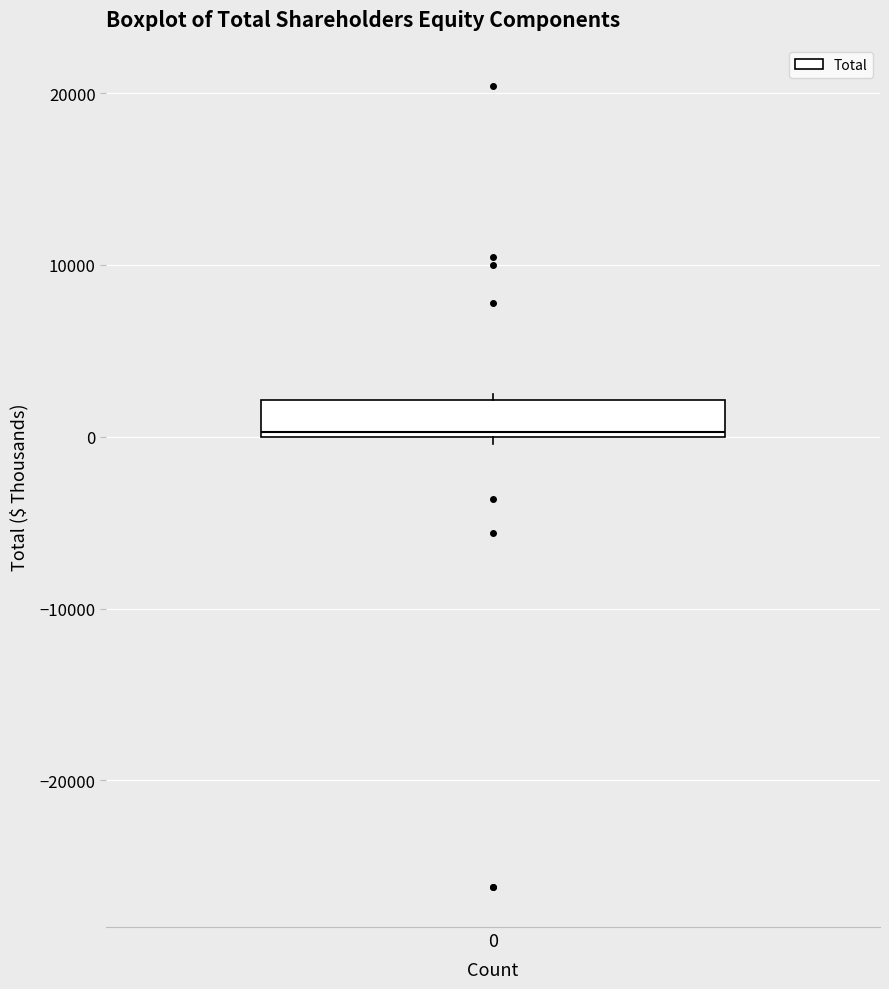

Where is the lower edge of the box at x = 0 on the y-axis? The values are not printed on the chart, so give them approximately, as read against the axis.

0